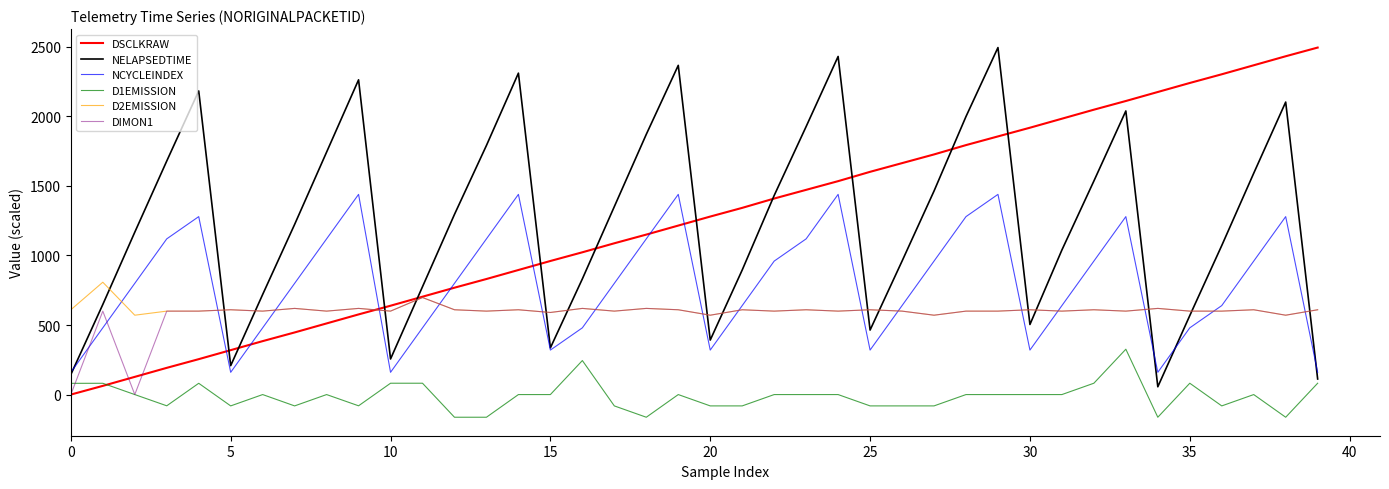

True or false: D1EMISSION and NCYCLEINDEX cross at least once.

False